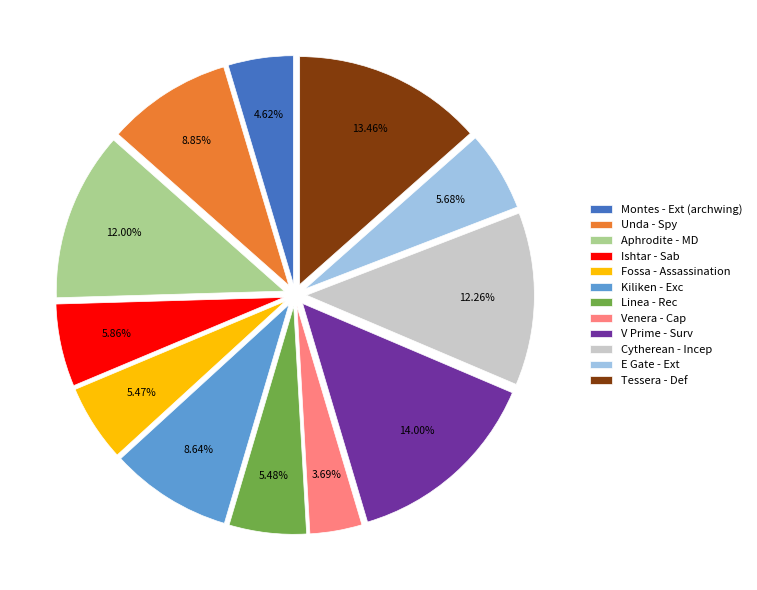

Is there a majority slice in this chart?

No